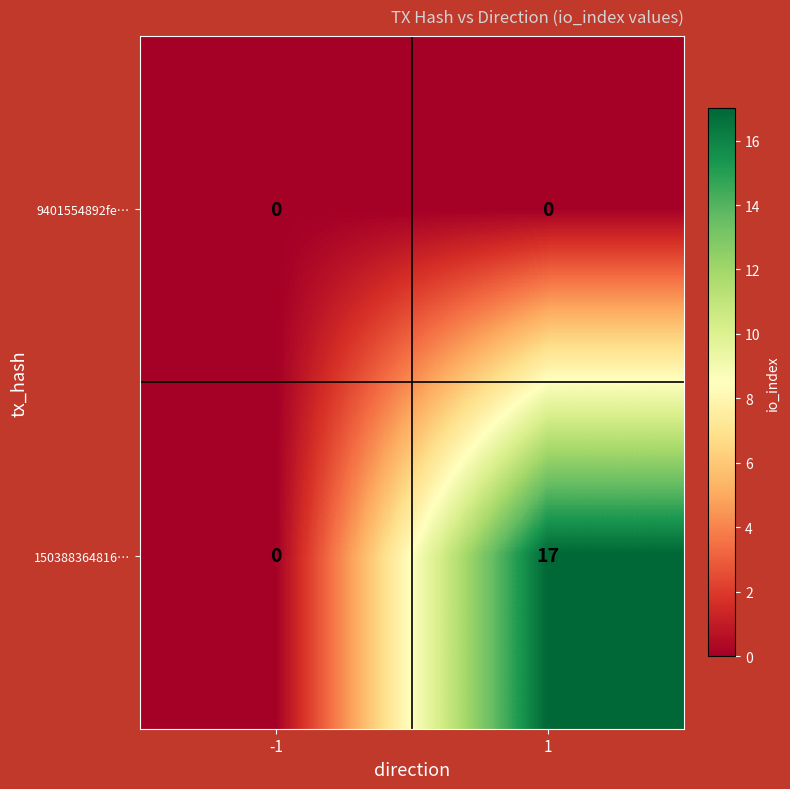

Which series has the widest spread of values?

150388364816…